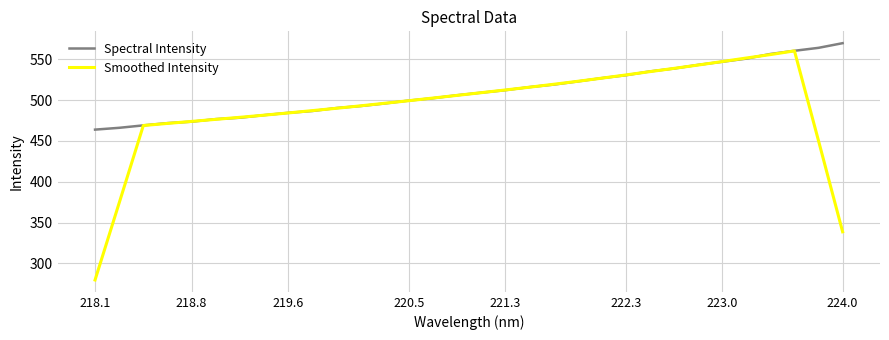

What is the maximum value for Spectral Intensity?

569.6